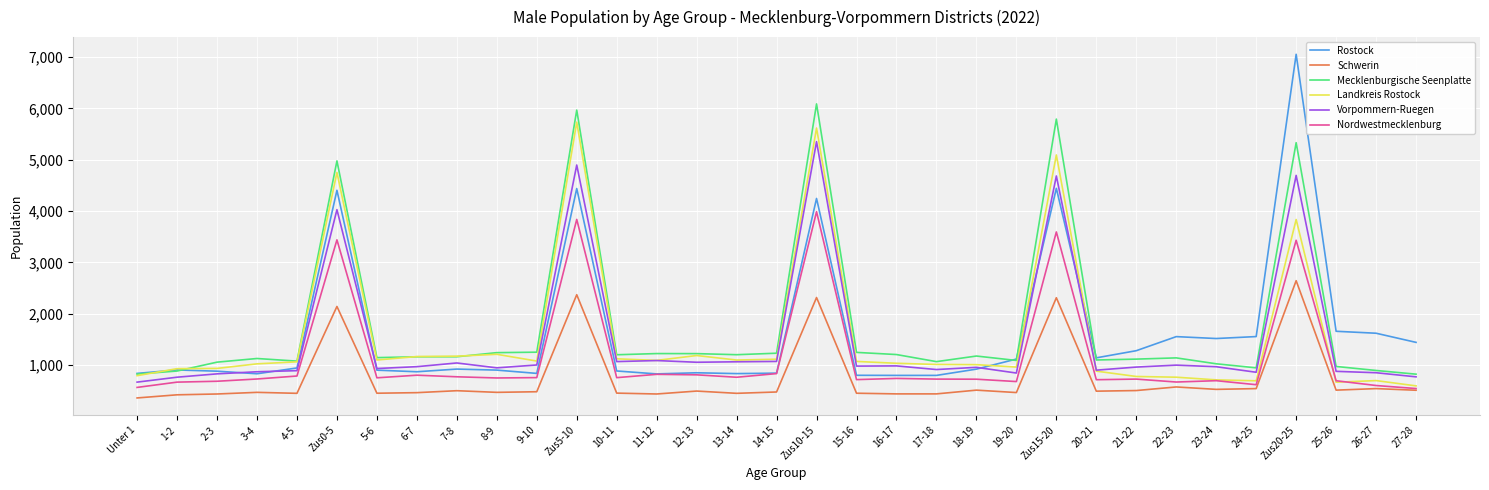

Which category has the highest value in the Vorpommern-Ruegen series?

Zus10-15